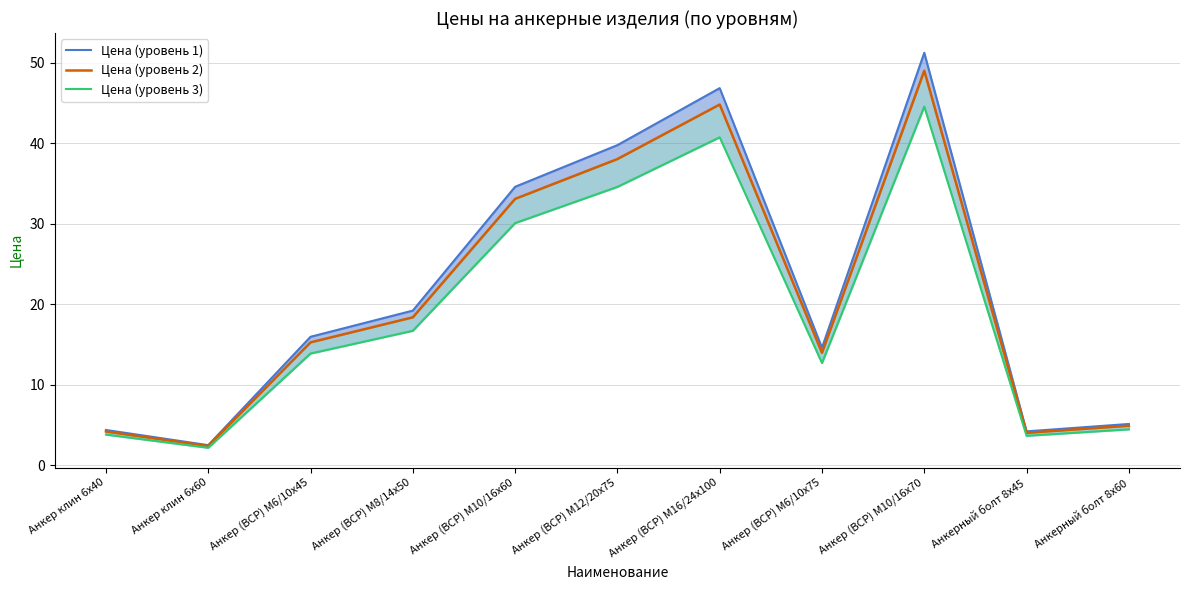

How many data points in Цена (уровень 3) are less than 13?

5